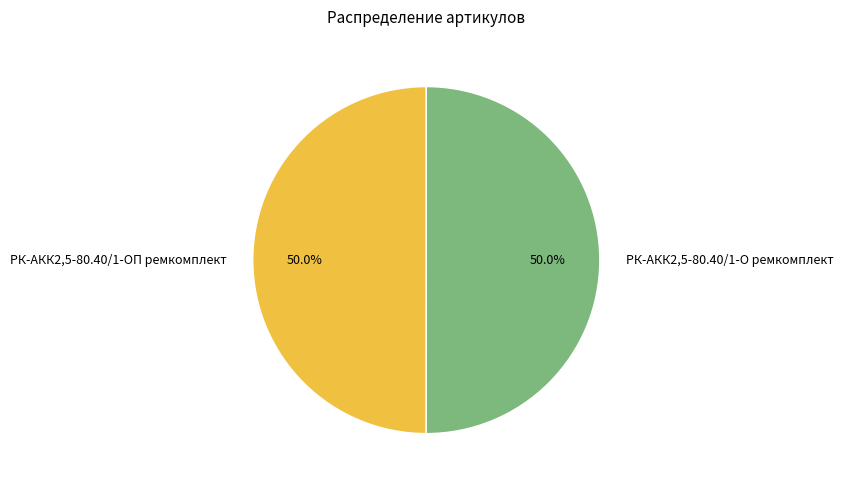

Combined, what portion of the pie is РК-АКК2,5-80.40/1-ОП ремкомплект and РК-АКК2,5-80.40/1-О ремкомплект?

100.0%